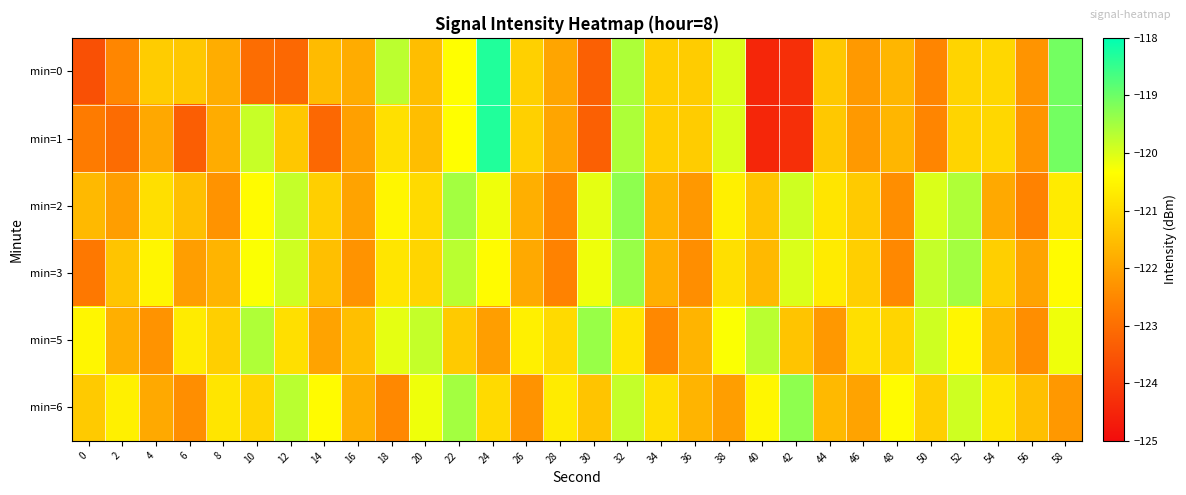

At how many categories does at least one series exceed -119?

1